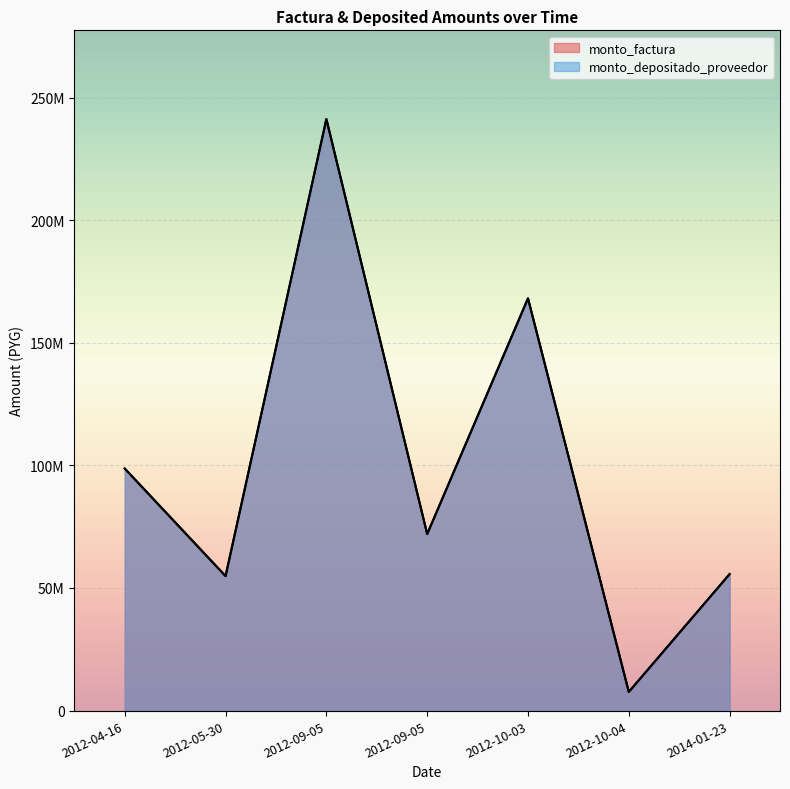

What is the approximate value of monto_depositado_proveedor at 2012-04-16, to the nearest 100?

98722000